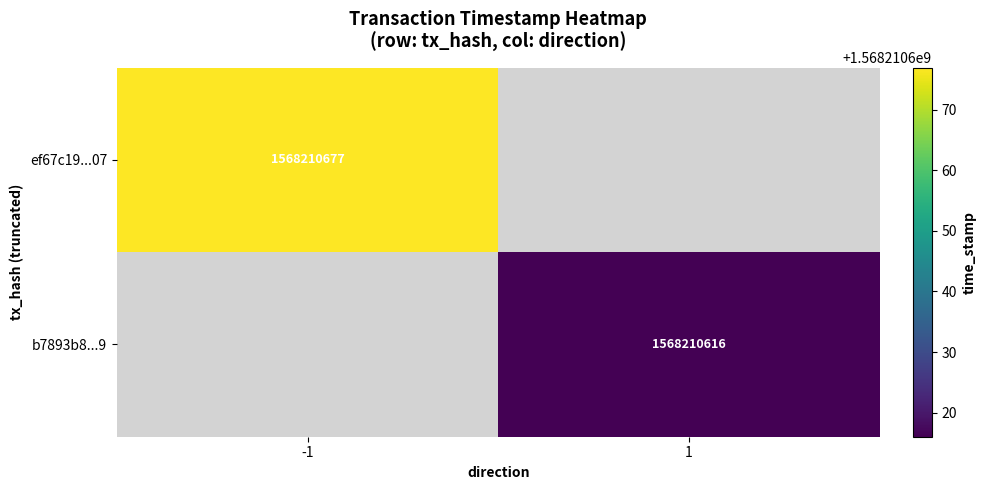

List the series in order of their peak value, highest first.

ef67c19606397462bb814ef301bd4d75bdf8c07, b7893b856ef7ad9bc83ad8c1c55c62781f2eaf9